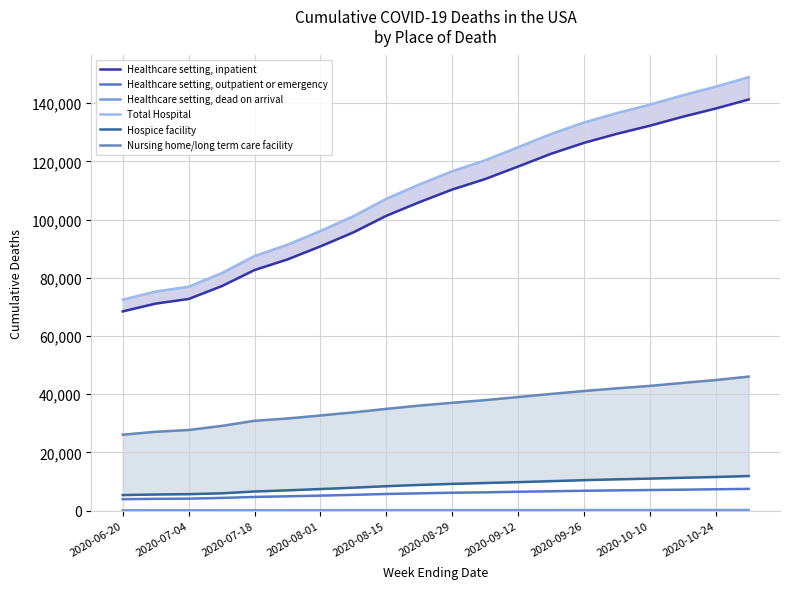

What is the maximum value for Healthcare setting, outpatient or emergency?

7467